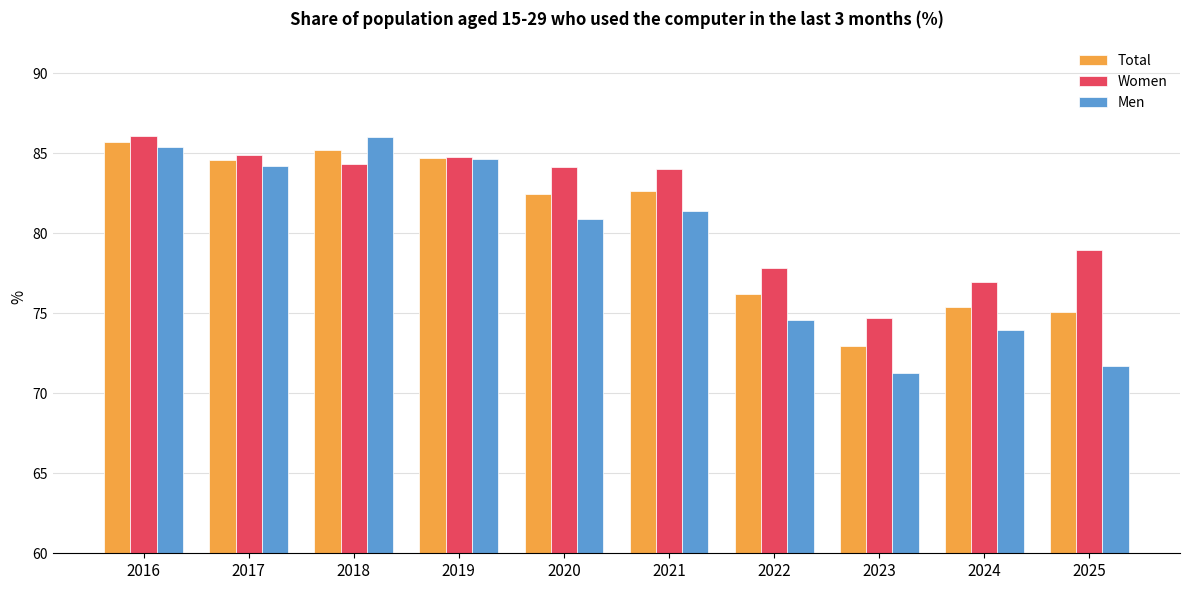

What is the sum of the Total values at 2019 and 2023?

157.7